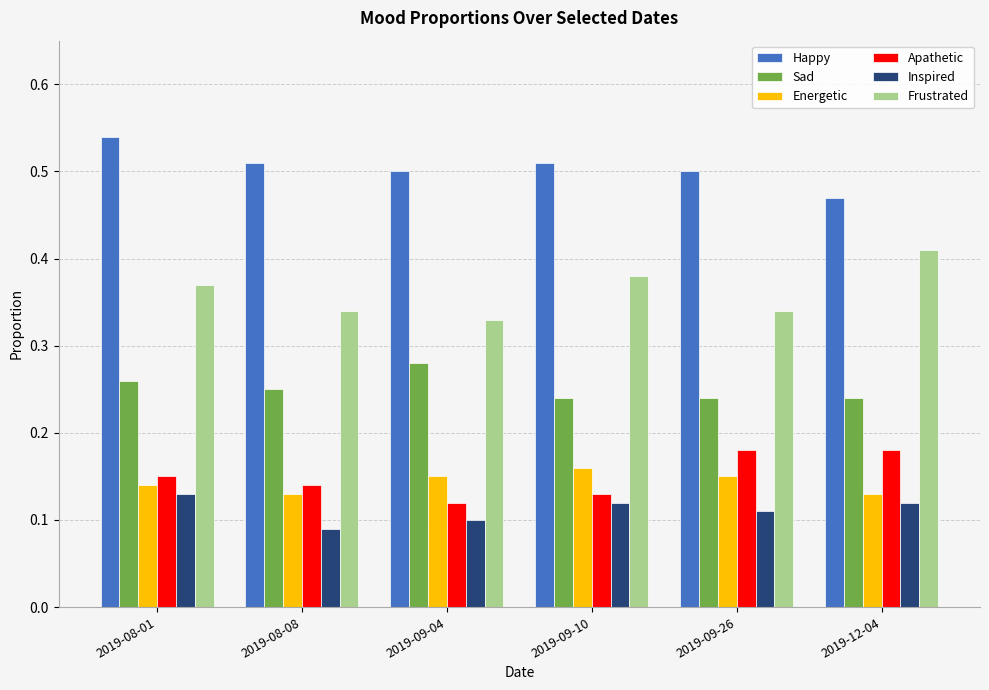

At which label is Happy closest to 0?

2019-12-04